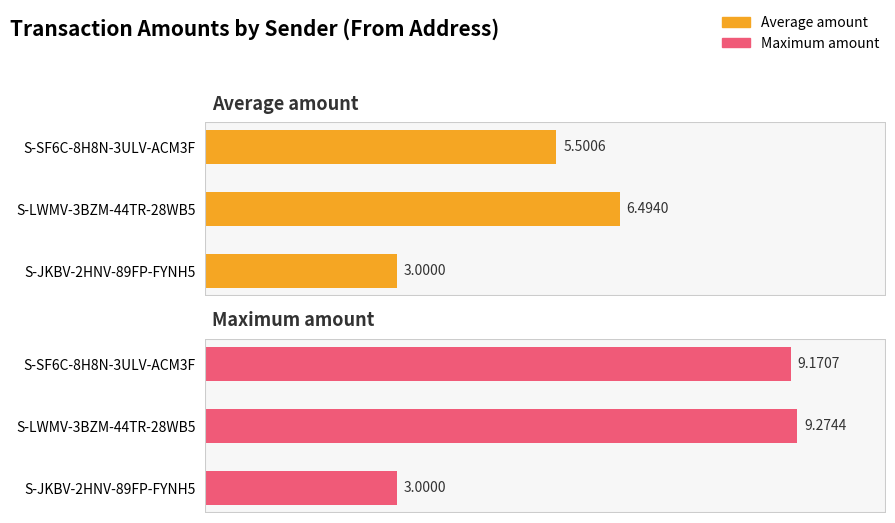

Rank the series by their maximum value, from highest to lowest.

Maximum amount, Average amount